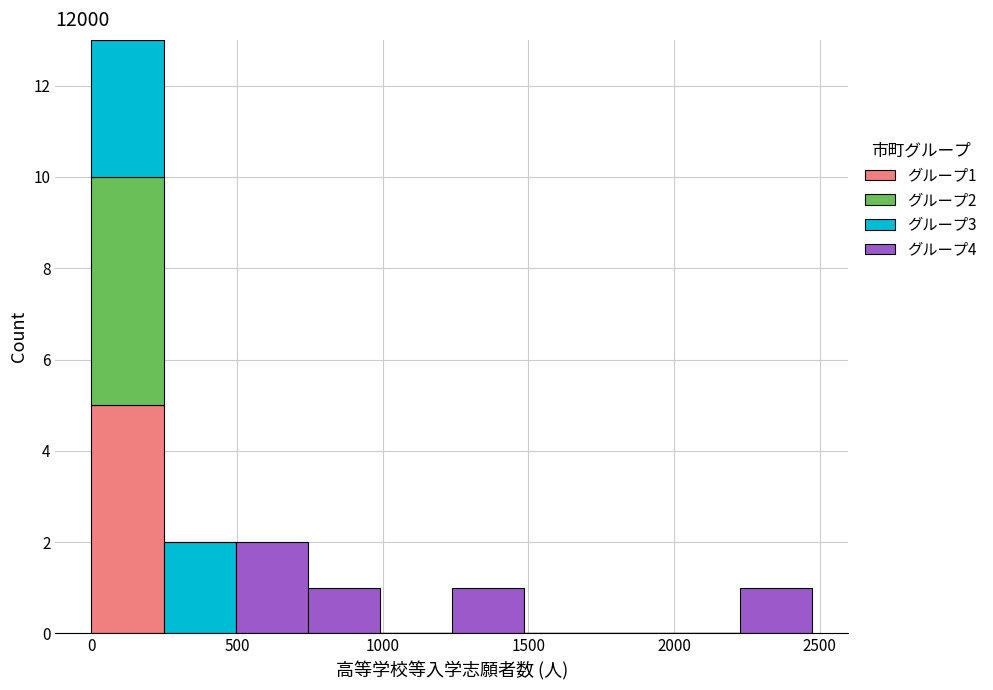

Which range on the x-axis has the tallest stacked bar (by total height)?

0 to 250